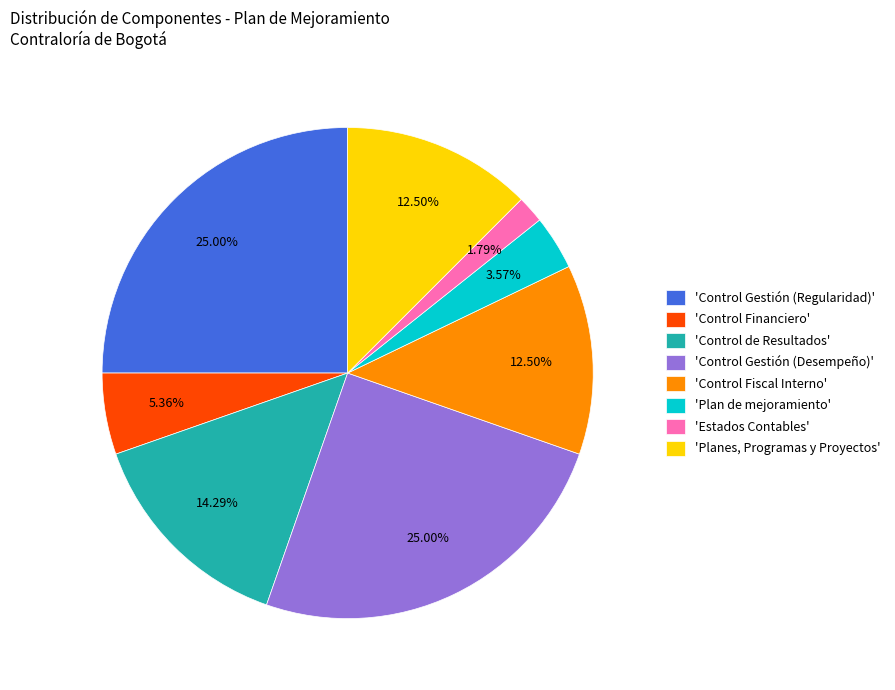

Between 'Control Gestión (Desempeño)' and 'Plan de mejoramiento', which is larger?

'Control Gestión (Desempeño)'